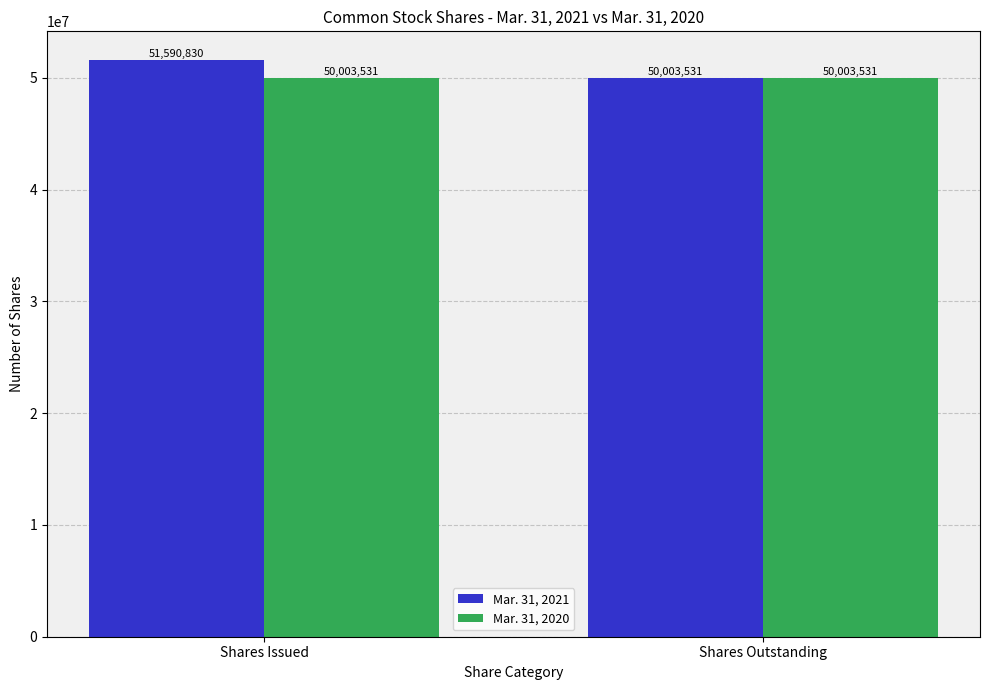

What is the label of the 1st bar from the right?

Shares Outstanding